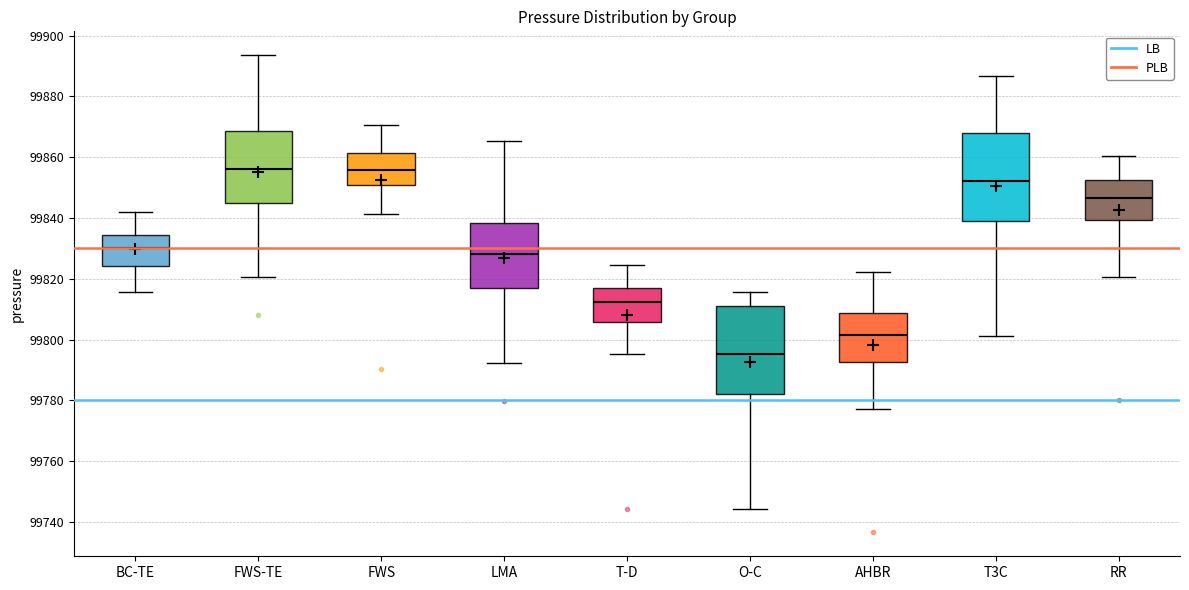

Which box has the lowest median line?

O-C